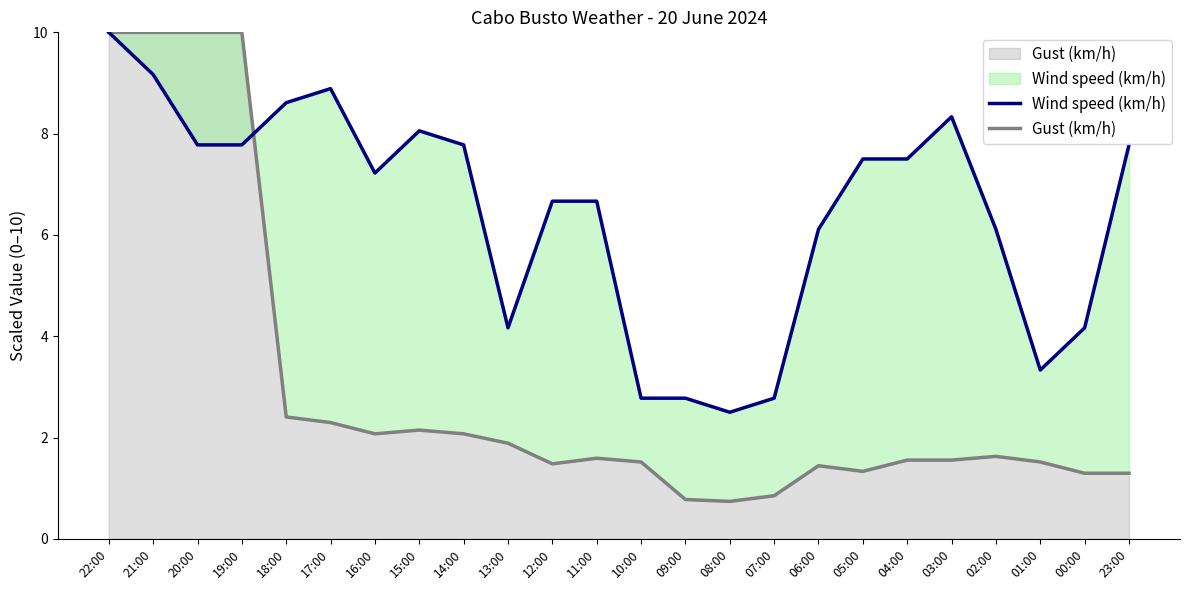

What is the label of the 5th point from the left?

18:00